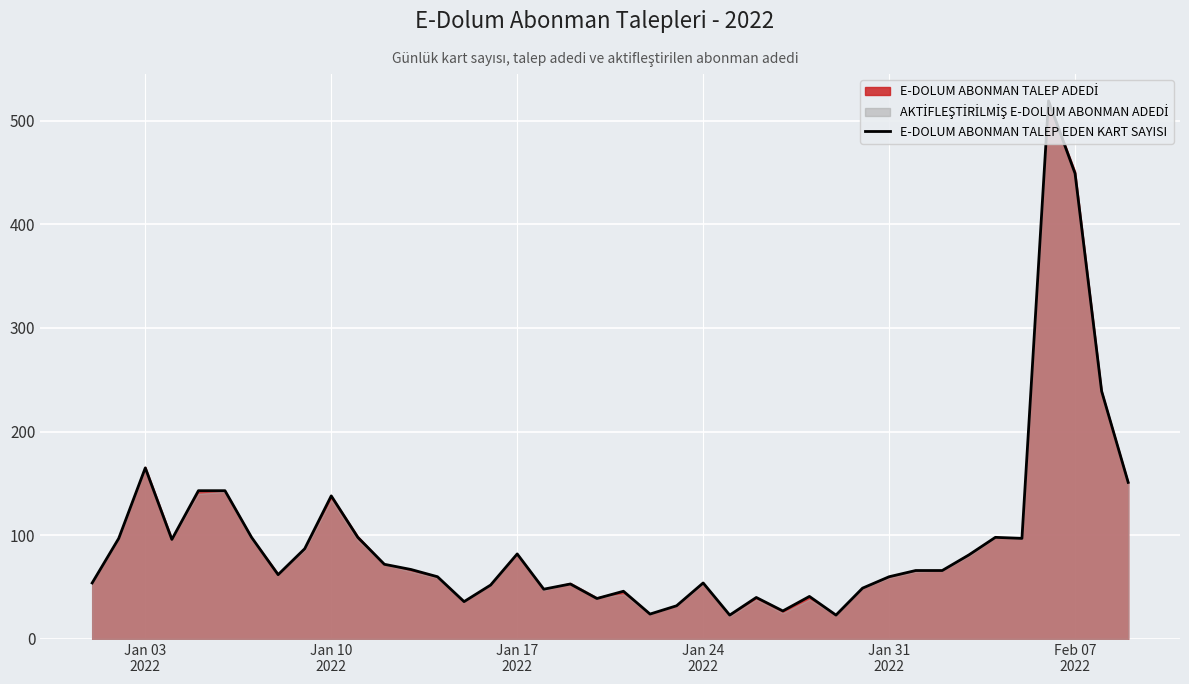

Reading left to right, what are all the values shown in this chart?

54	97	165	96	143	143	98	62	87	138	98	72	67	60	36	52	82	48	53	39	46	24	32	54	23	40	27	41	23	49	60	66	66	81	98	97	519	449	239	151